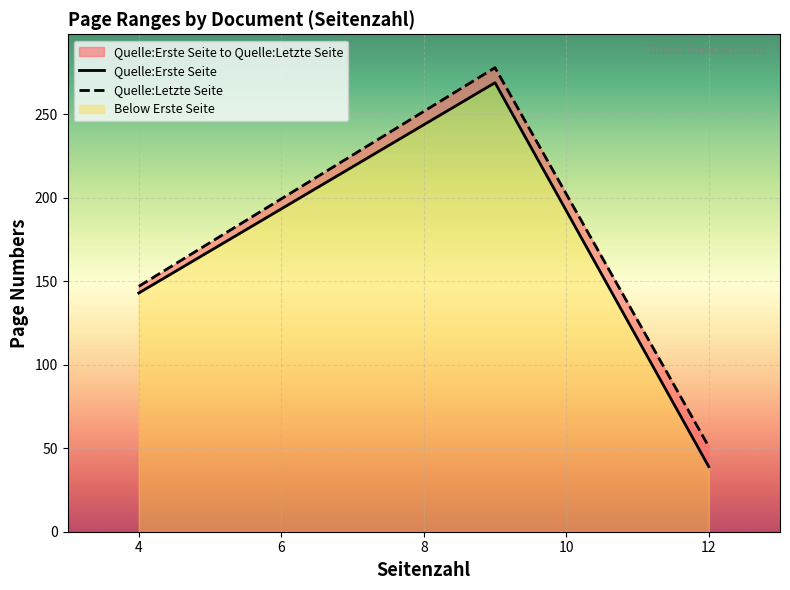

At which label does Quelle:Erste Seite first exceed 143?

9